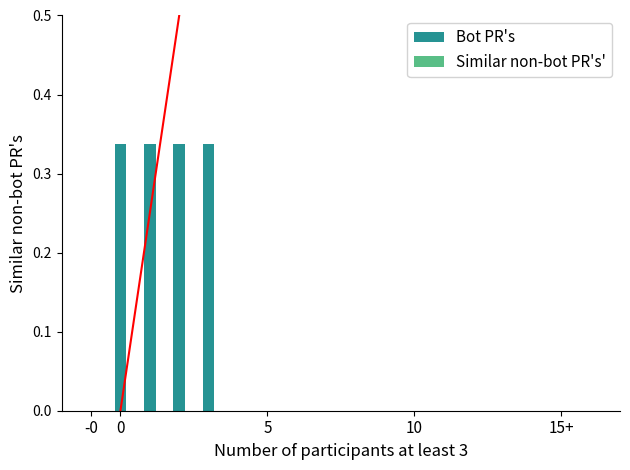

What is the sum of all Bot PR's values?

1.3